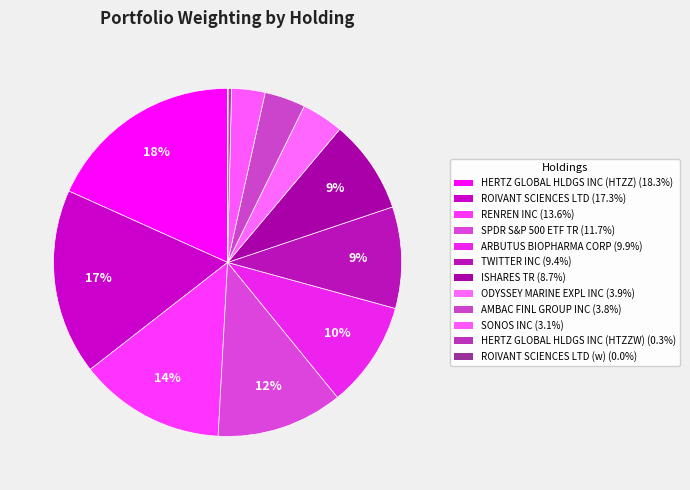

Is there a majority slice in this chart?

No